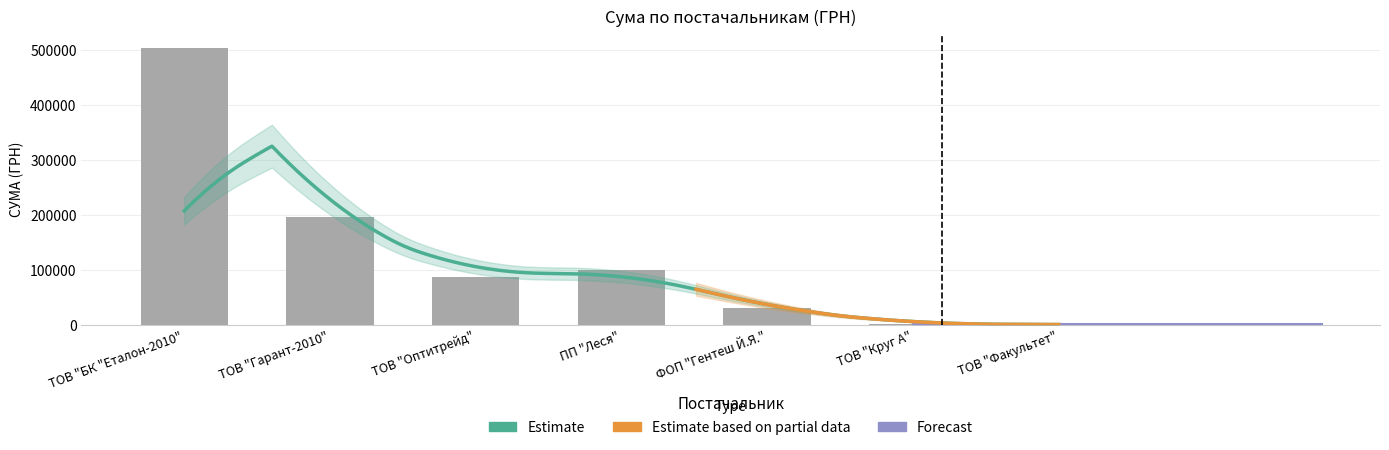

Where does the data first go above 46858?

ТОВ "БК "Еталон-2010"